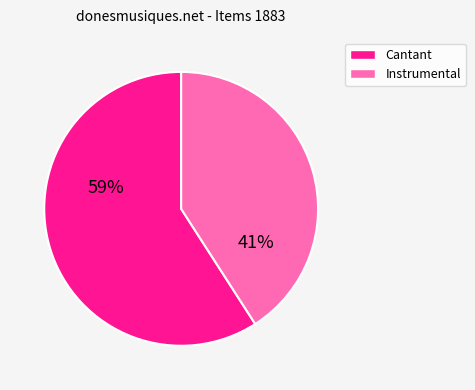

Is there any slice that represents more than half of the pie?

Yes